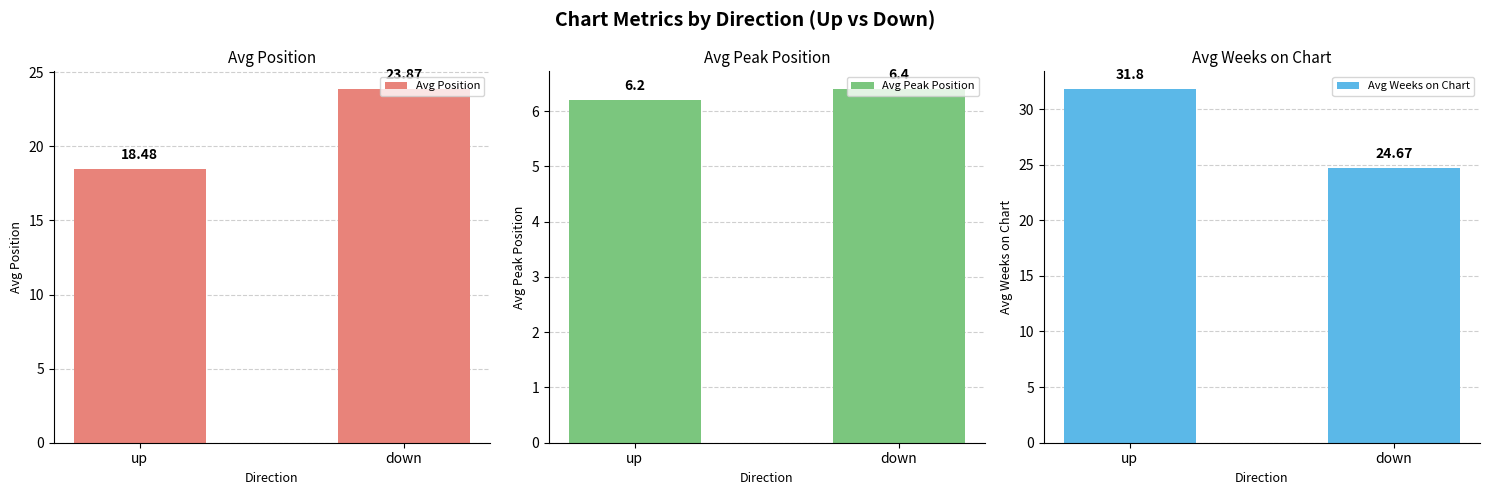

Rank the series at down from lowest to highest value.

Avg Peak Position, Avg Position, Avg Weeks on Chart